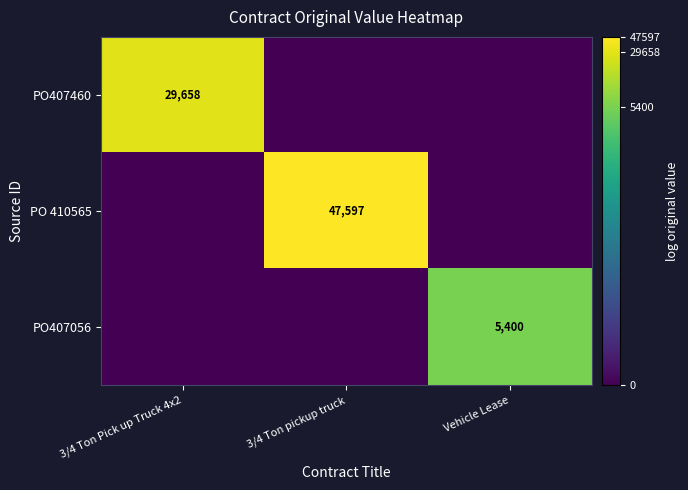

At which category is the sum across all series the highest?

3/4 Ton pickup truck